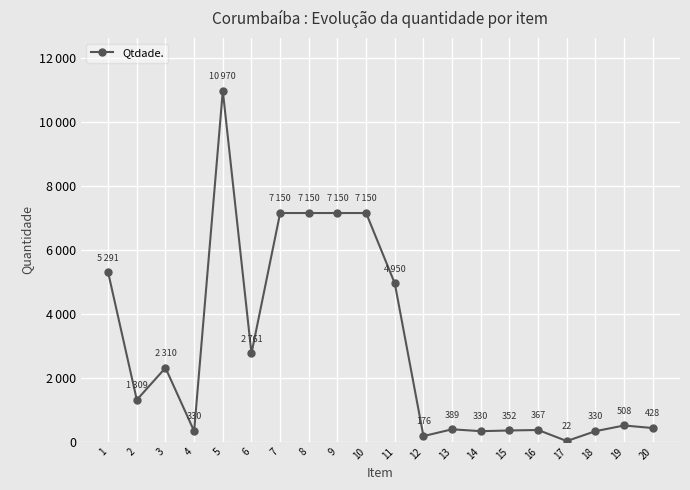

Does the chart have visible grid lines?

Yes